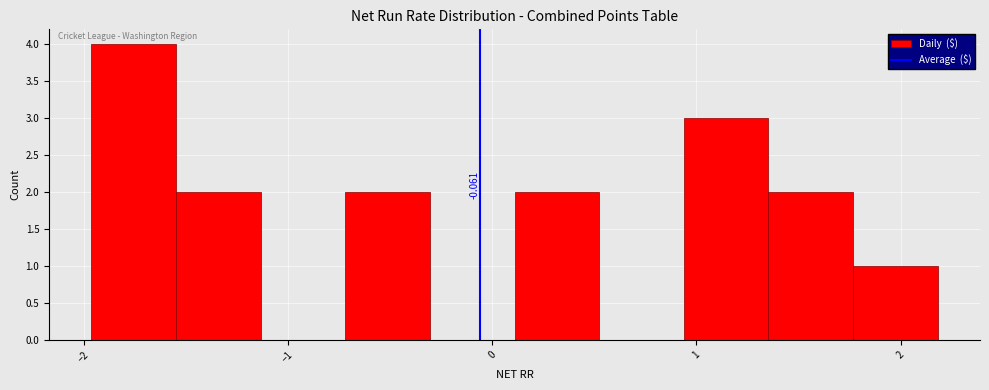

Over which range of the x-axis is the bar tallest?

-2.0 to -1.5